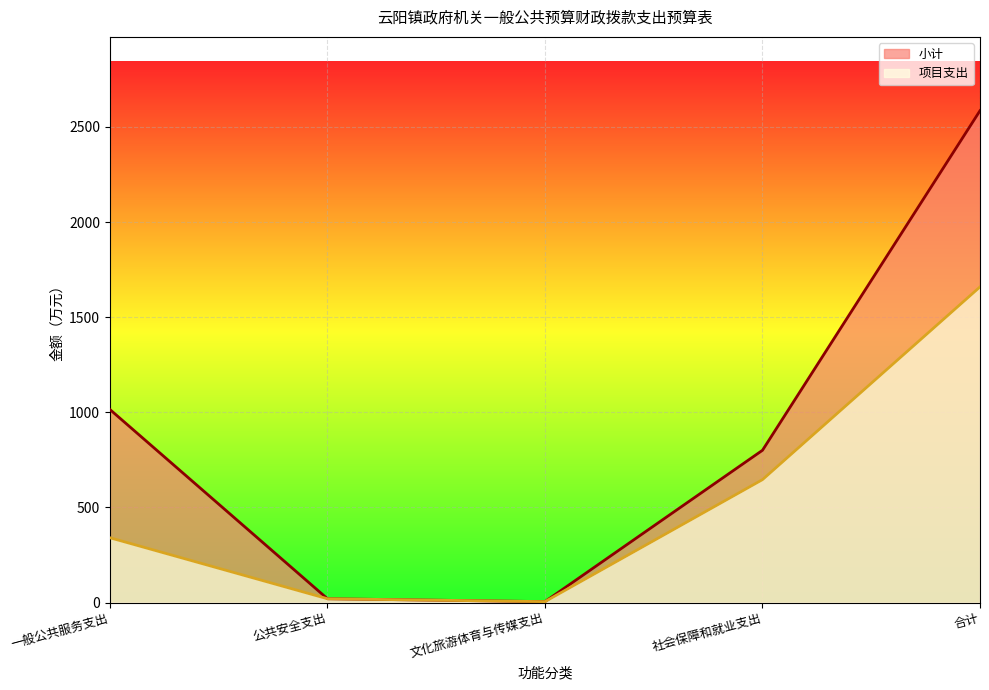

True or false: 小计 has a value of 338.4 at 一般公共服务支出.

False